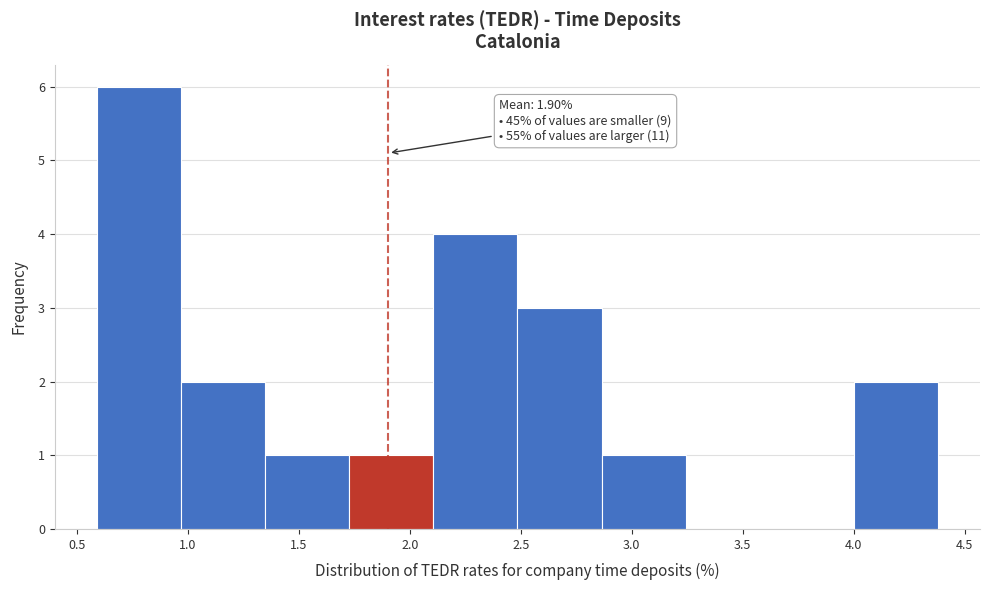

Over which range of the x-axis is the bar tallest?

0.60 to 0.95